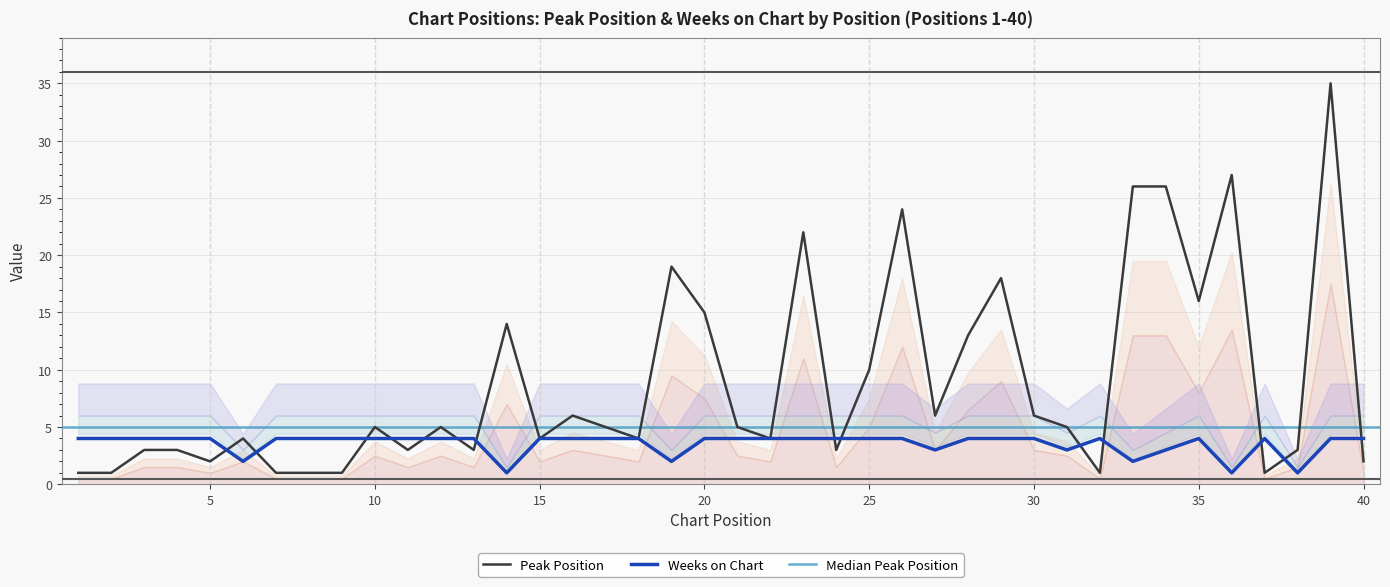

What is the sum of all Peak Position values?

353